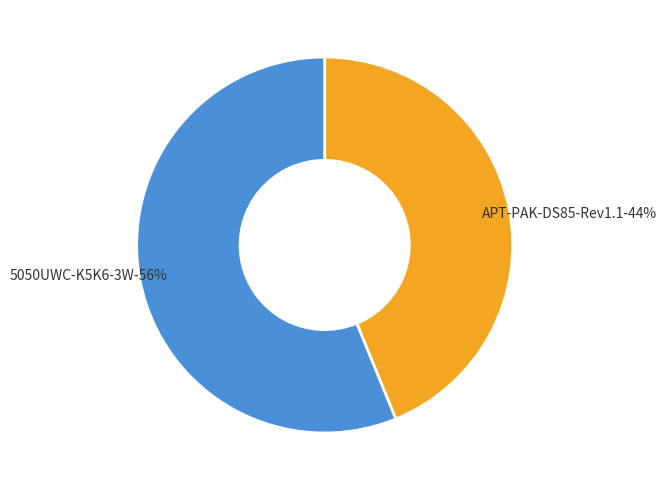

To the nearest percent, what is the difference between the APT-PAK-DS85-Rev1.1 and 5050UWC-K5K6-3W slice percentages?

12%